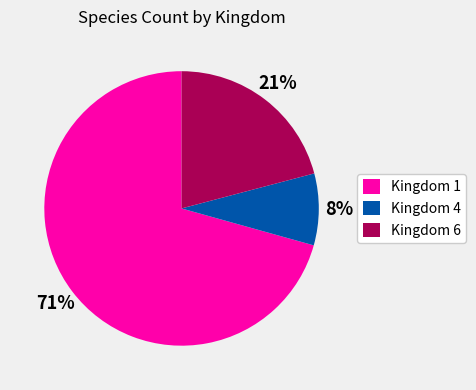

How many slices are in this pie chart?

3